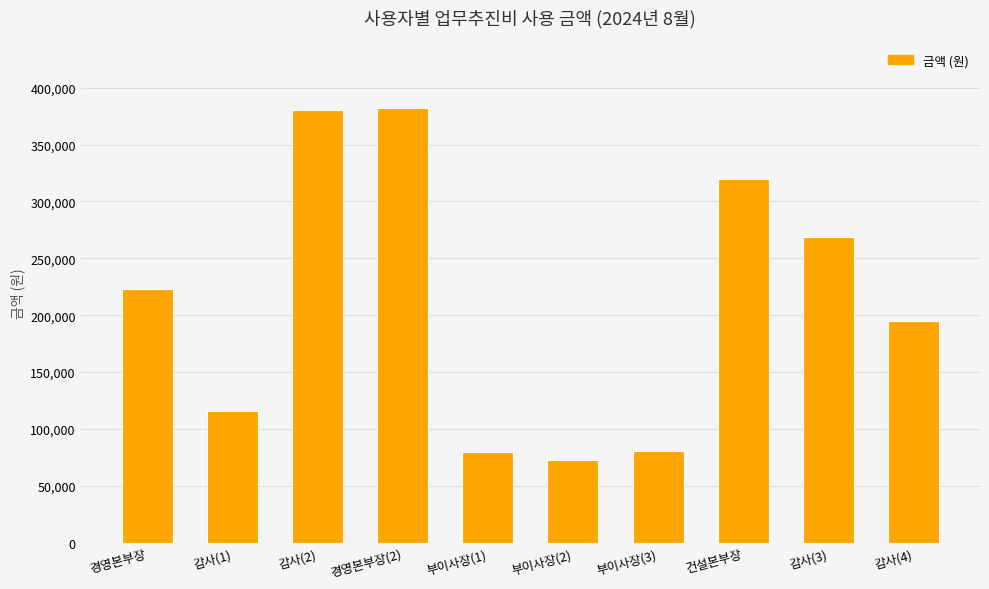

What is the sum of the values at 부이사장(3) and 경영본부장?

304000